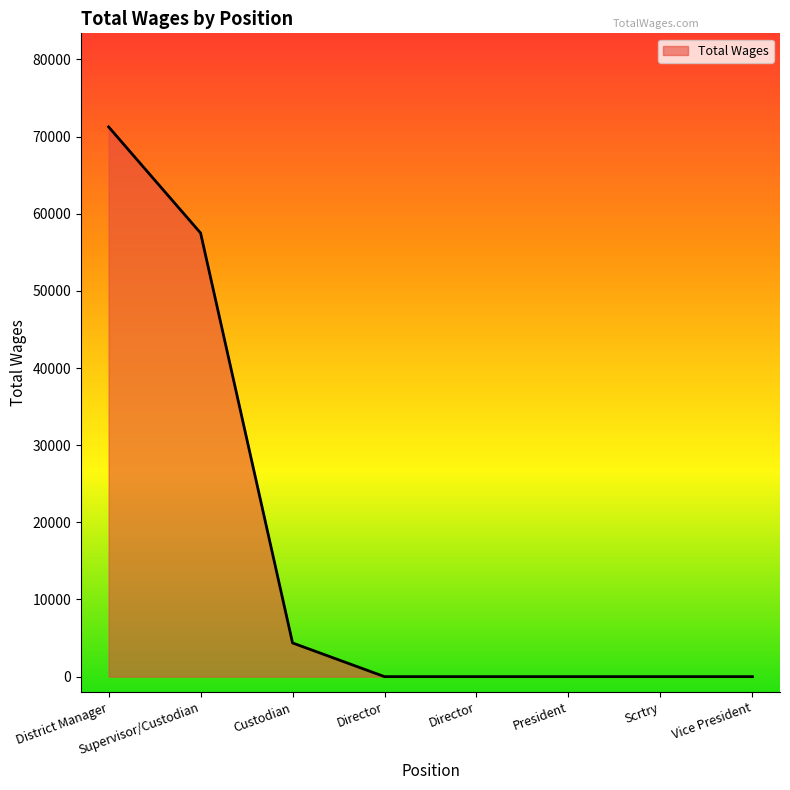

List the labels in order of value, smallest first.

Director, Director, President, Scrtry, Vice President, Custodian, Supervisor/Custodian, District Manager